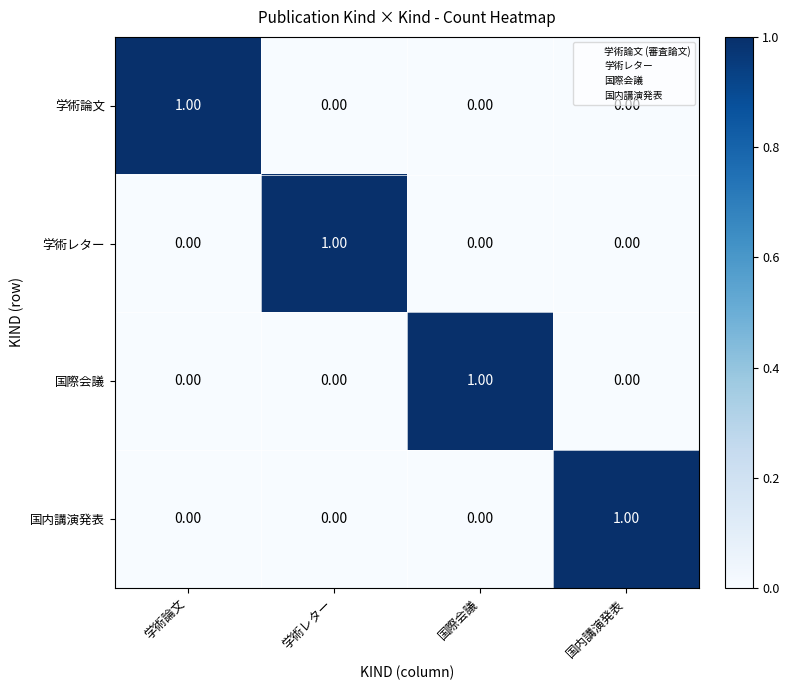

At which label does 学術論文 reach its peak?

学術論文